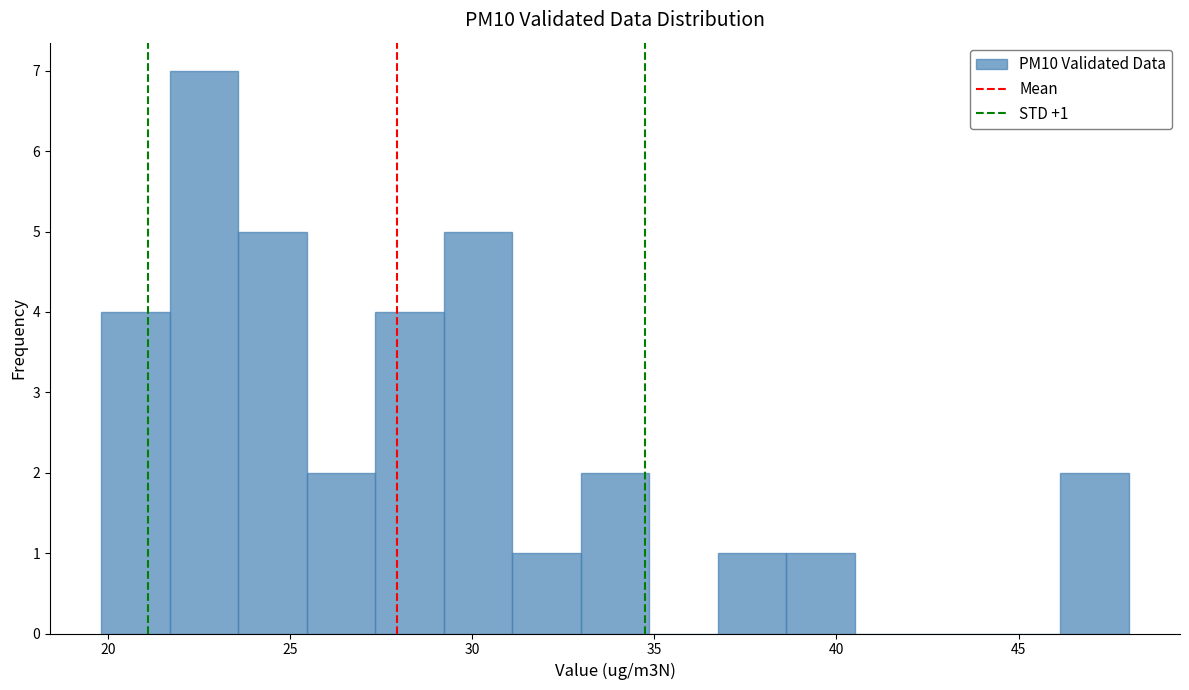

Read against the x-axis, roughly where is the centre of the tallest bar?

22.5